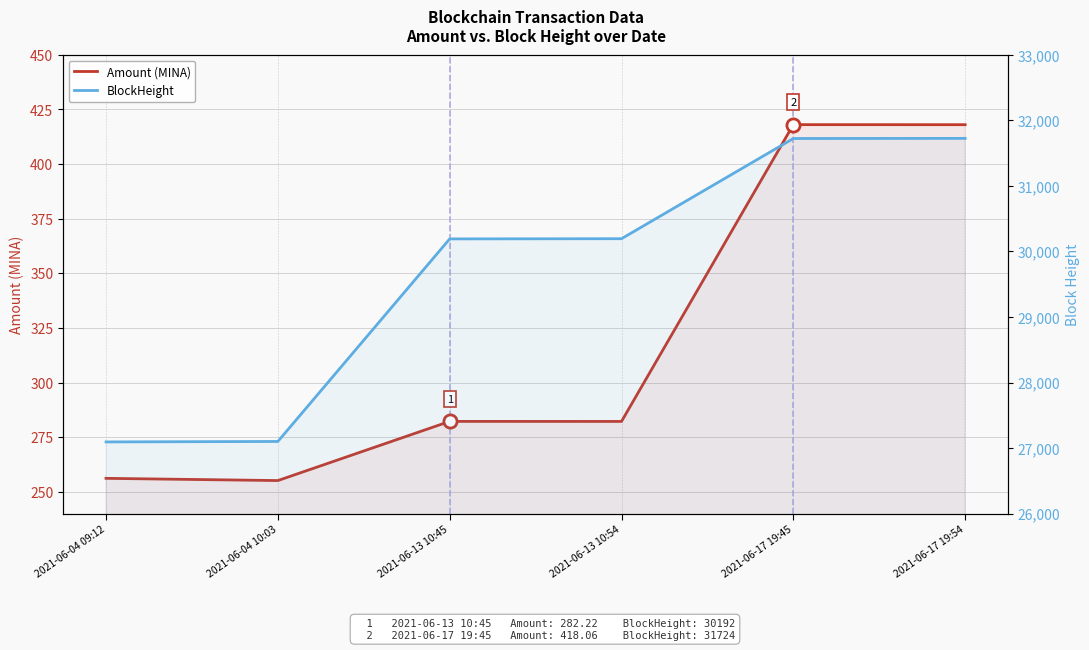

At which category is the sum across all series the highest?

2021-06-17 19:54